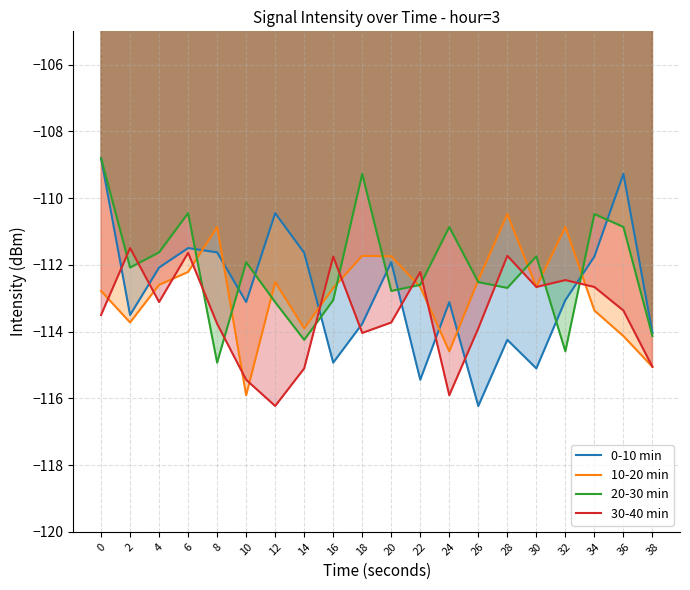

At which label does 30-40 min reach its peak?

2